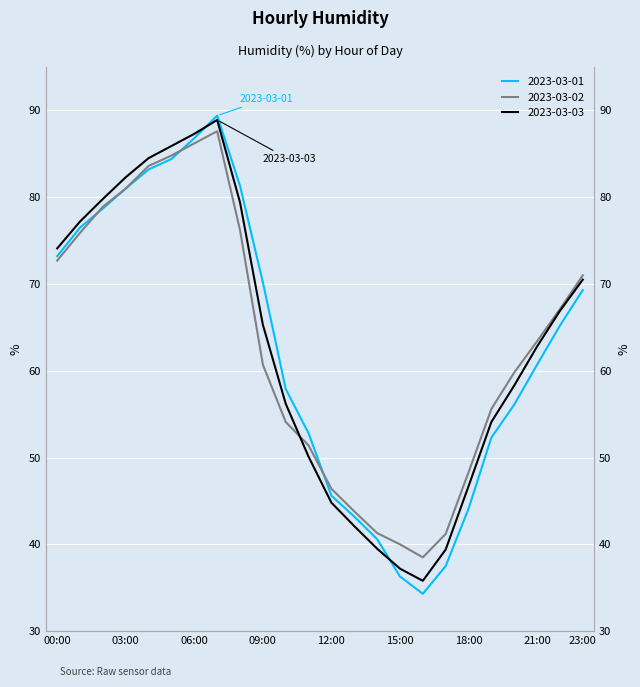

What is the label of the 20th point from the left?

19:00